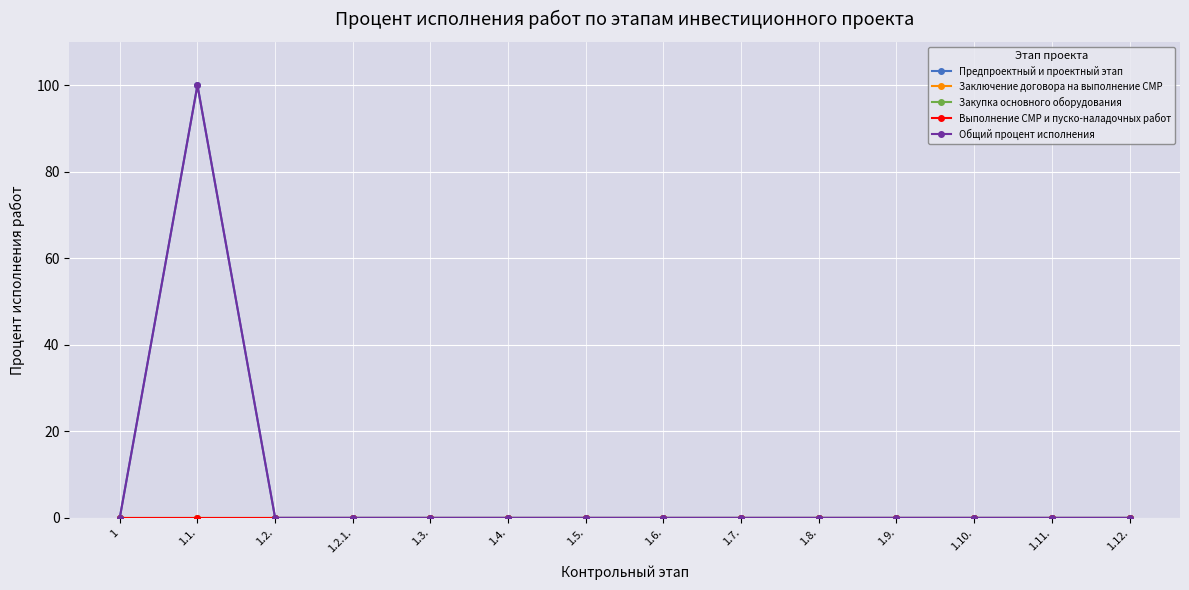

Is this an area chart (filled region under the line)?

No